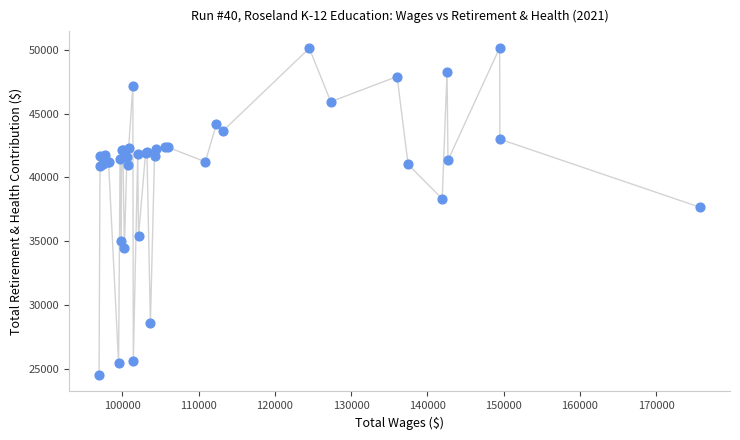

What Y value in the scatter plot is closest to 37332?

37660